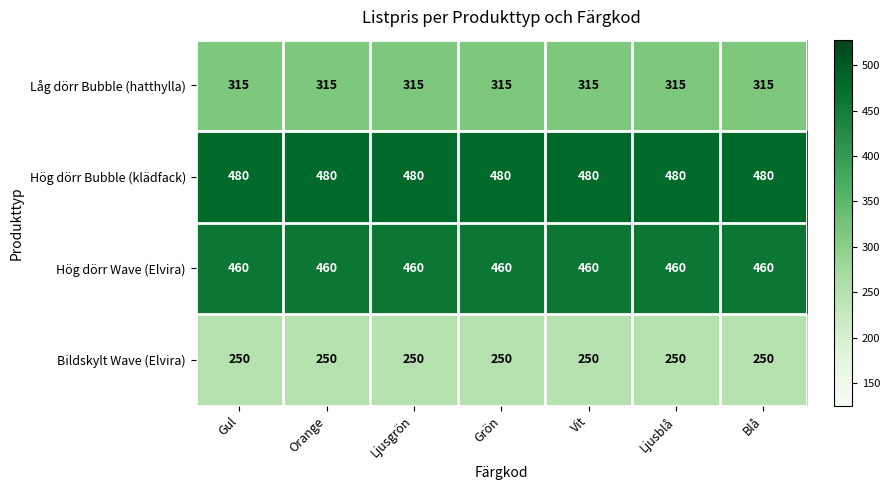

What is the difference between the highest and lowest values at Orange?

230